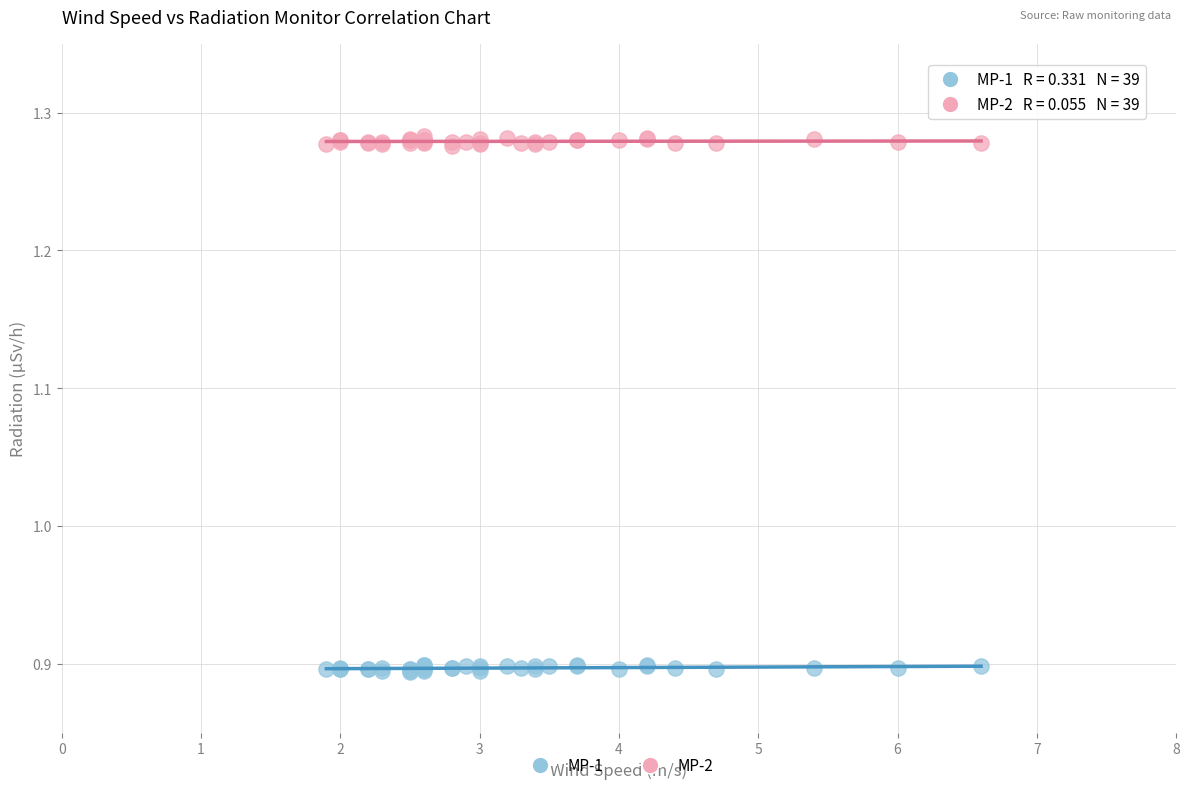

Which series contains the lowest Y value?

MP-1